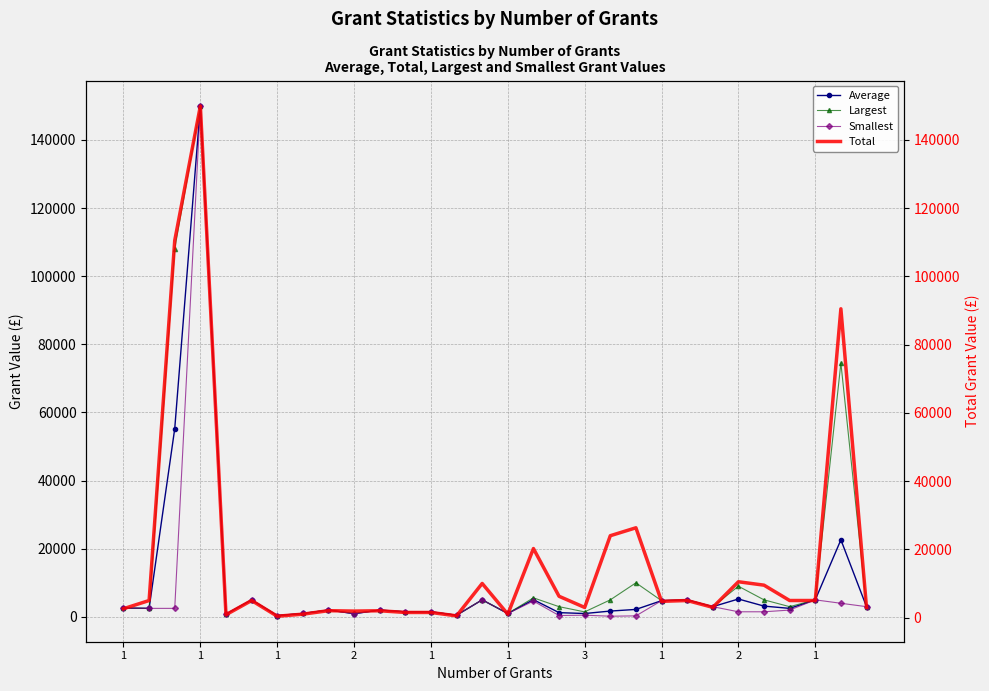

True or false: Largest and Smallest cross at least once.

False